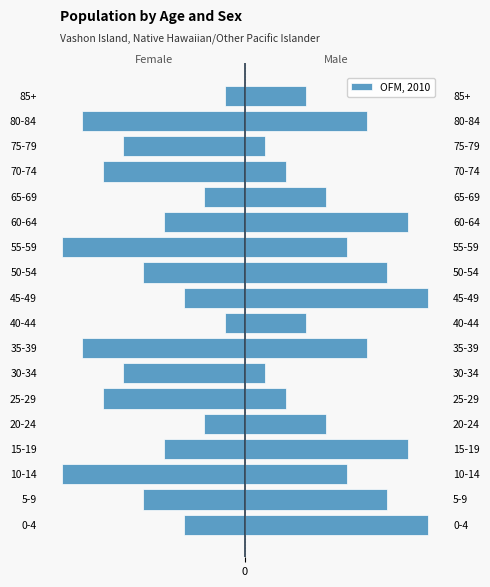

What is the change in value from 0-4 to 25-29?

-4